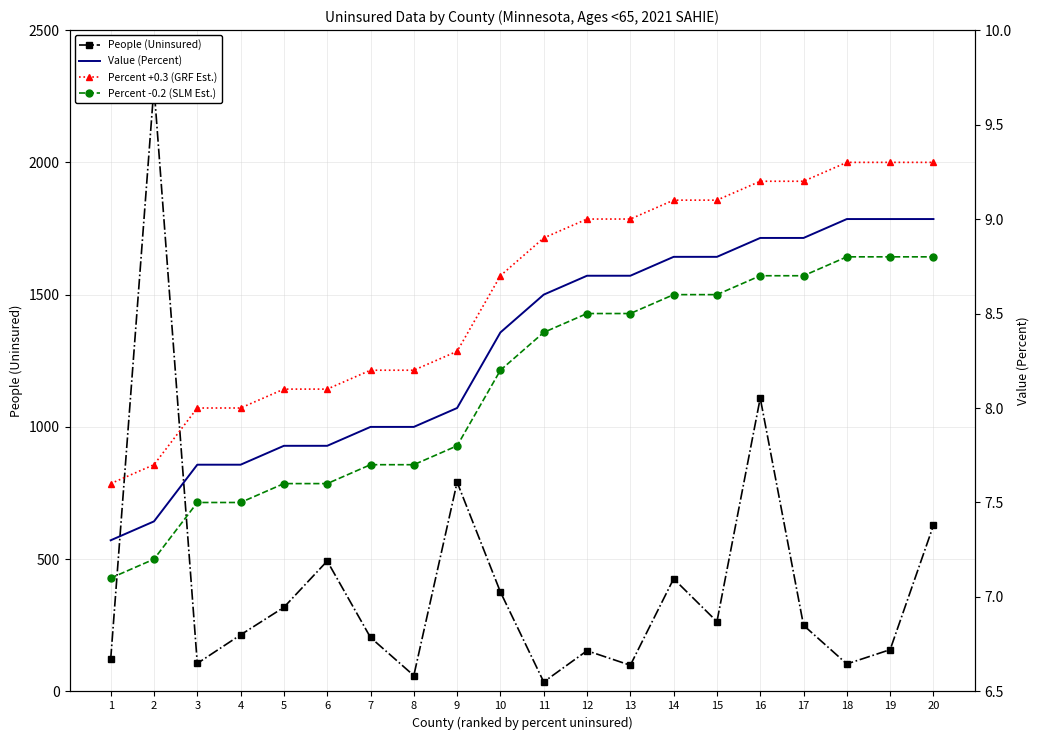

What is the spread (max minus min) of values at 15?

255.4